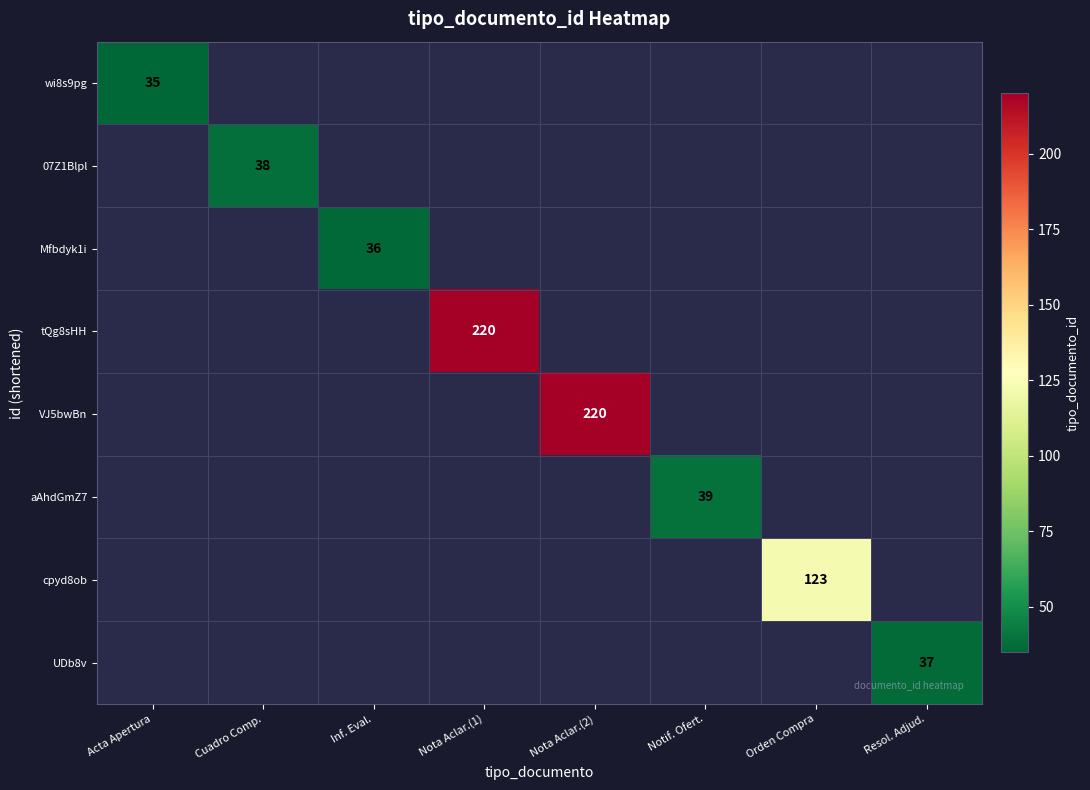

The value of wi8s9pg at Acta Apertura is 60. True or false?

False